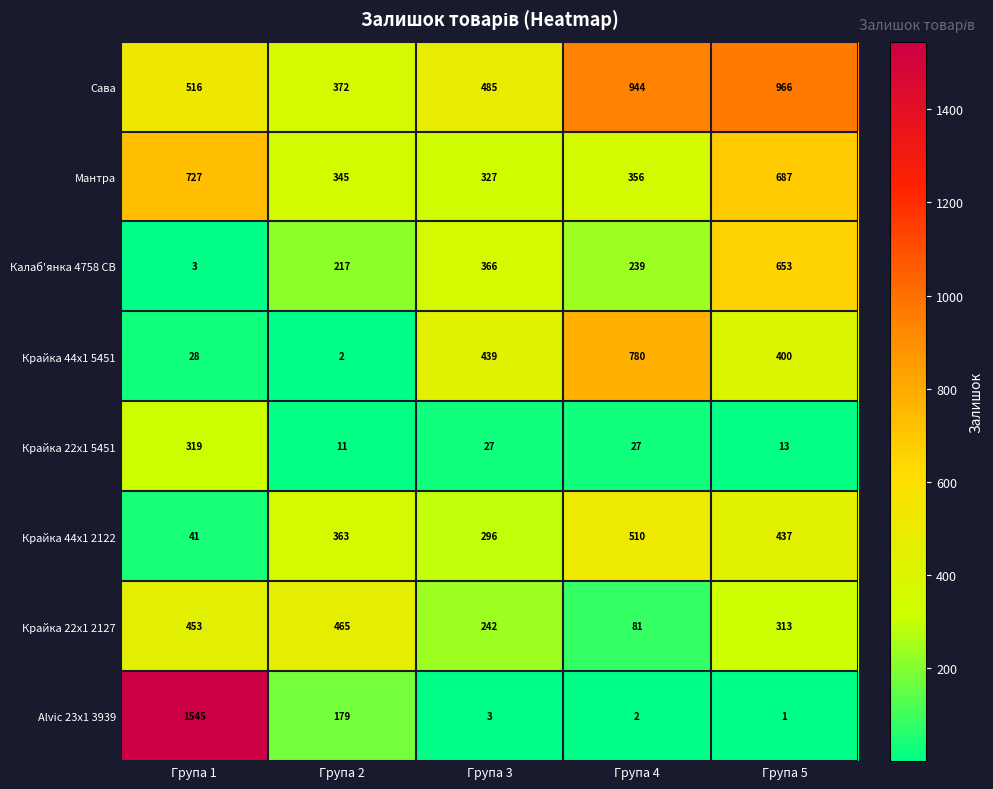

Read the Крайка 44x1 2122 value at Група 5.

437